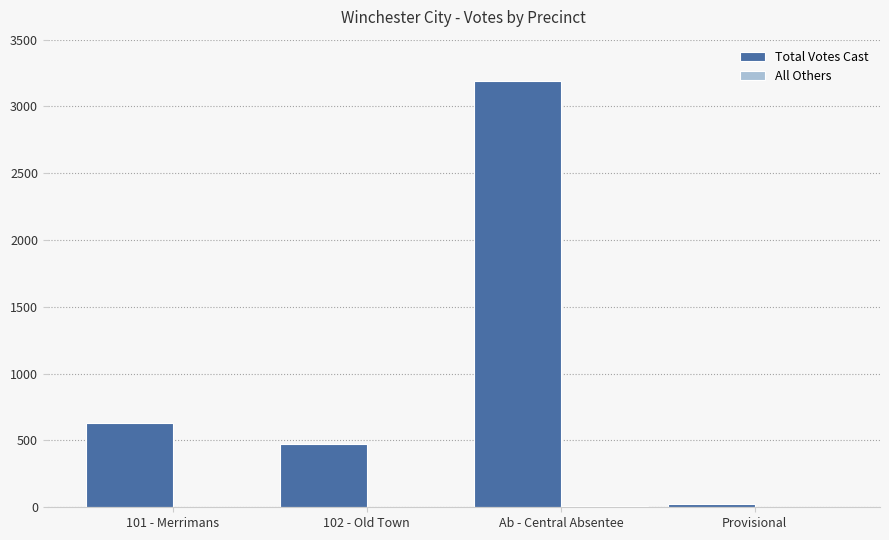

What is the average value of the Total Votes Cast series?

1080